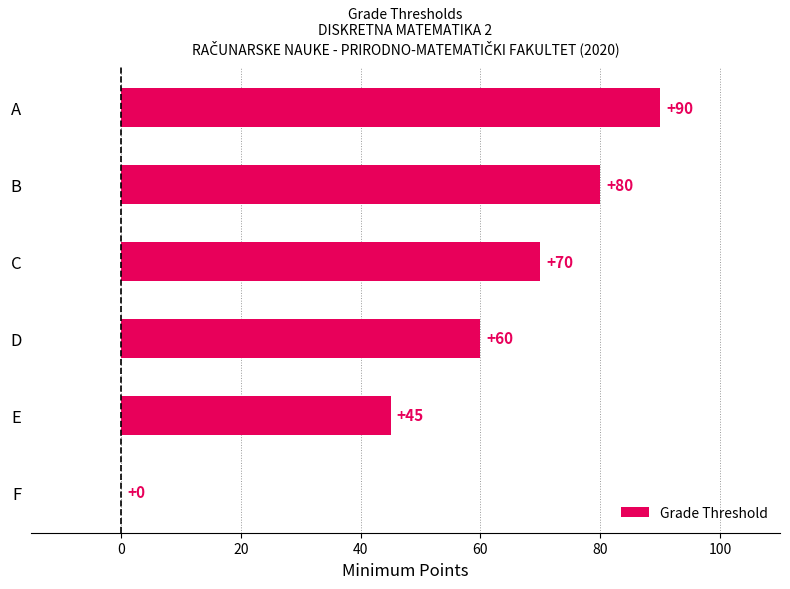

What is the sum of the values at F and A?

90